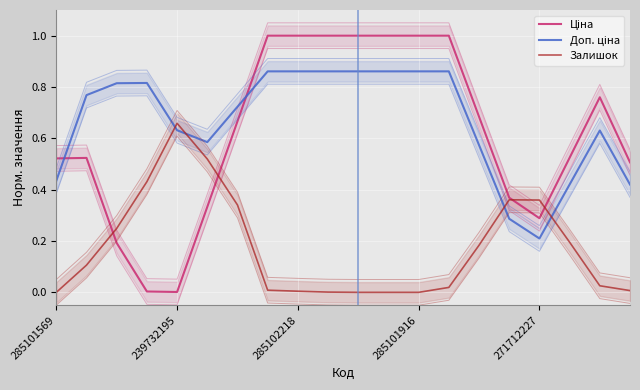

Which has a higher value, 17 or 271712227?

17